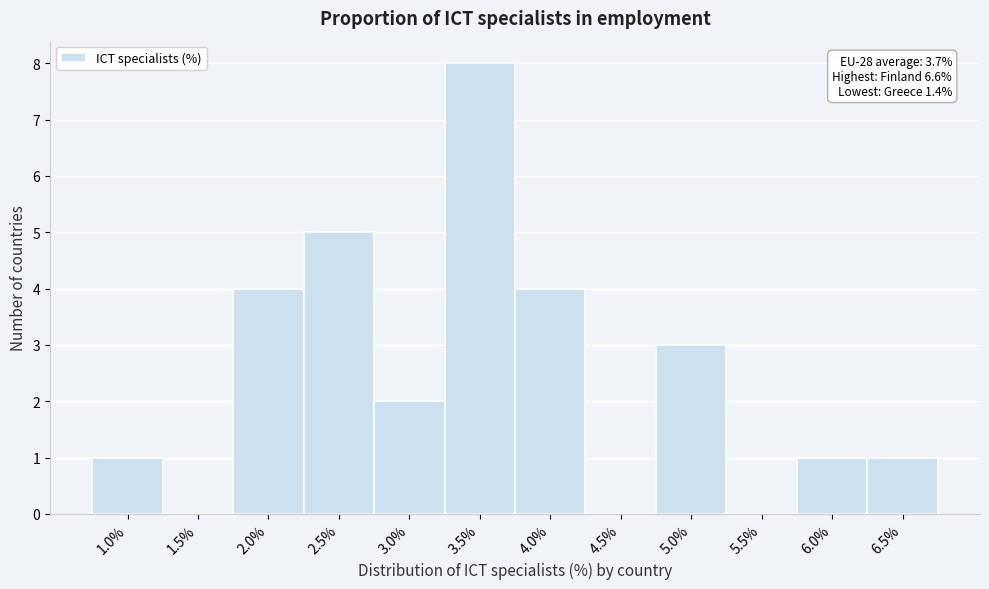

Reading left to right, what are all the values shown in this chart?

1.0%=1	1.5%=0	2.0%=4	2.5%=5	3.0%=2	3.5%=8	4.0%=4	4.5%=0	5.0%=3	5.5%=0	6.0%=1	6.5%=1